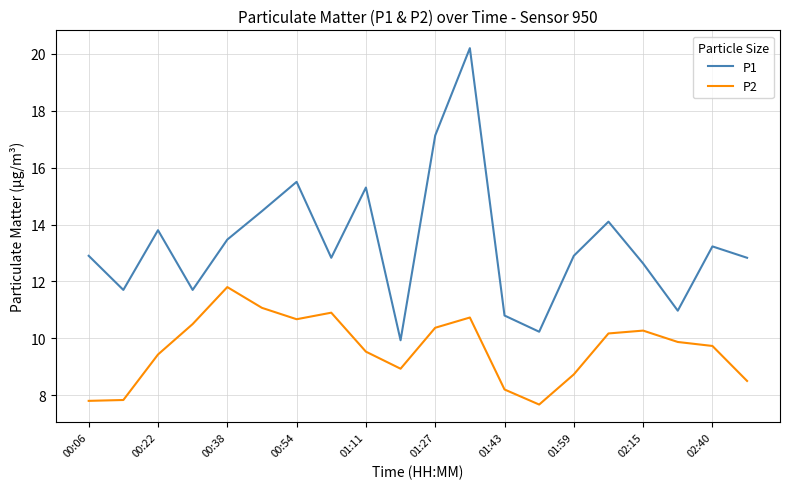

Does the chart display data point markers on the line(s)?

No